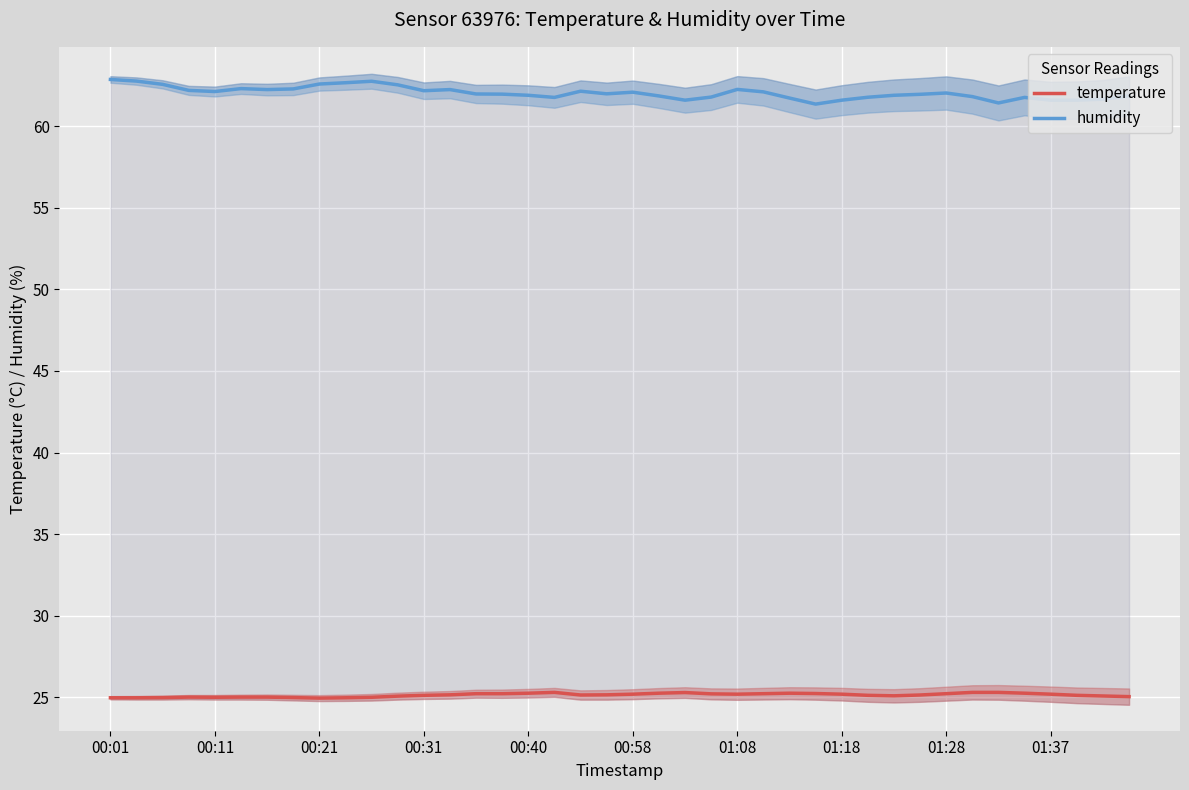

True or false: humidity and temperature cross at least once.

False